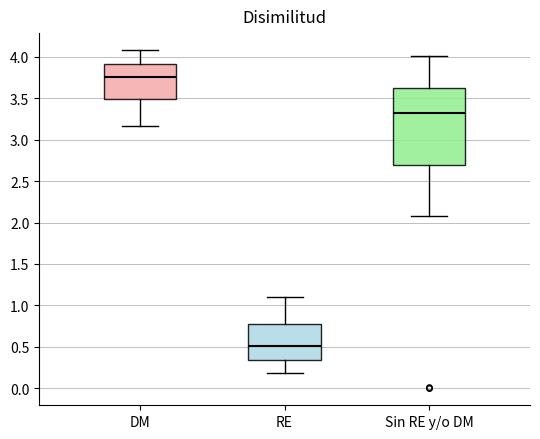

Where is the upper edge of the box for DM on the y-axis? The values are not printed on the chart, so give them approximately, as read against the axis.

3.90